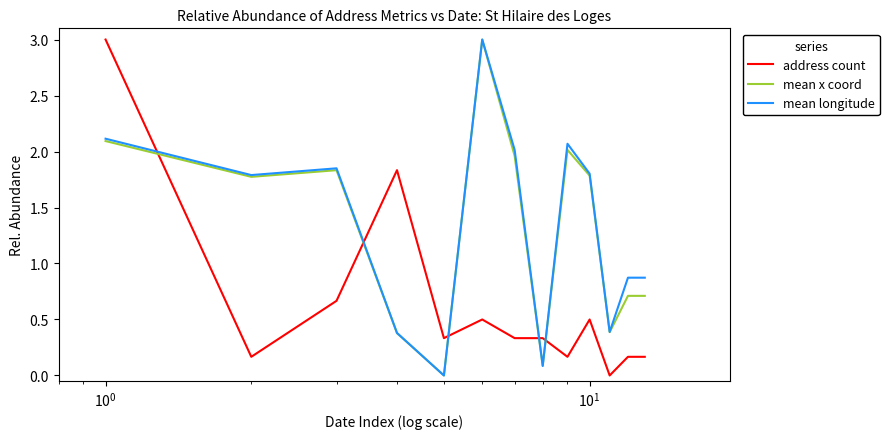

What is the highest value of the mean longitude series?

3.0